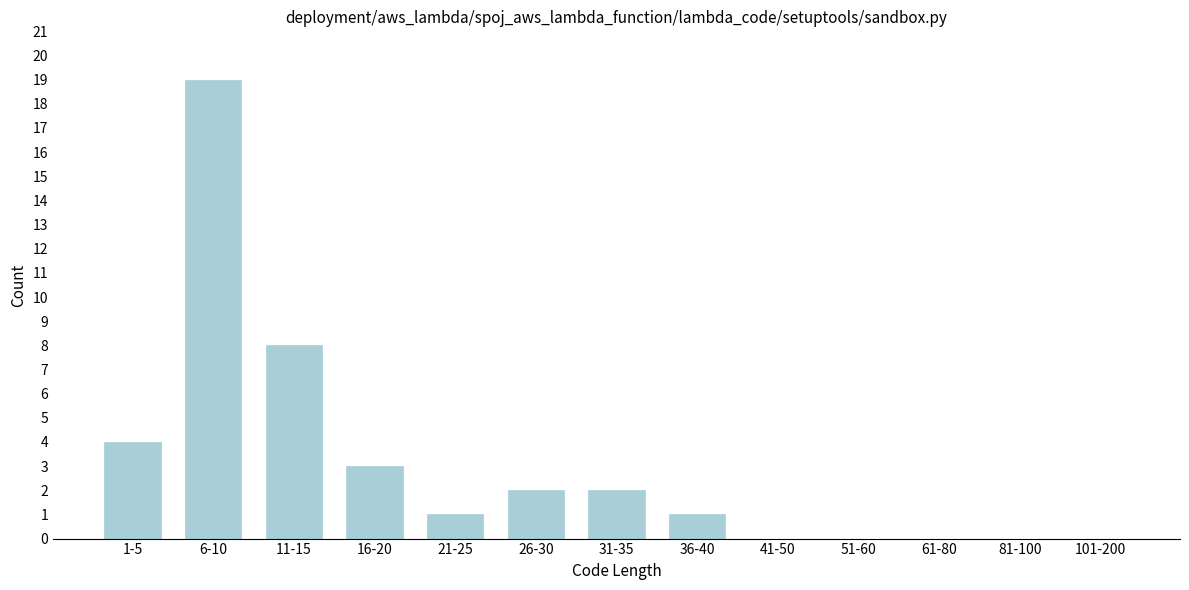

Reading left to right, list all the values displayed in this chart.

1-5=4	6-10=19	11-15=8	16-20=3	21-25=1	26-30=2	31-35=2	36-40=1	41-50=0	51-60=0	61-80=0	81-100=0	101-200=0